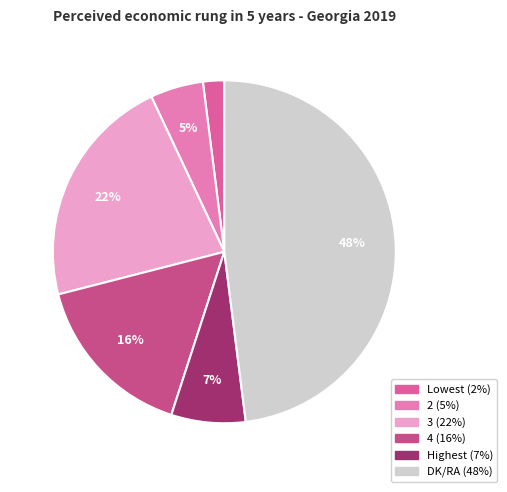

What is the change in value from 3 to Highest?

-15